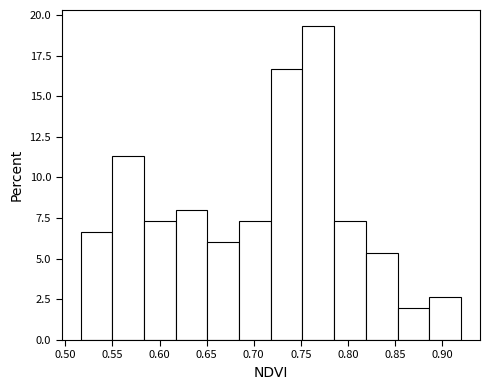

Reading left to right, list every bar in this chart as the range it spans on the x-axis followed by its height. Neither the bar edges nor the heights are printed on the chart, so give them approximately, as read against the axes.

0.515 to 0.550: 6.5
0.550 to 0.585: 11.5
0.585 to 0.615: 7.5
0.615 to 0.650: 8.0
0.650 to 0.685: 6.0
0.685 to 0.720: 7.5
0.720 to 0.750: 16.5
0.750 to 0.785: 19.5
0.785 to 0.820: 7.5
0.820 to 0.855: 5.5
0.855 to 0.885: 2.0
0.885 to 0.920: 2.5